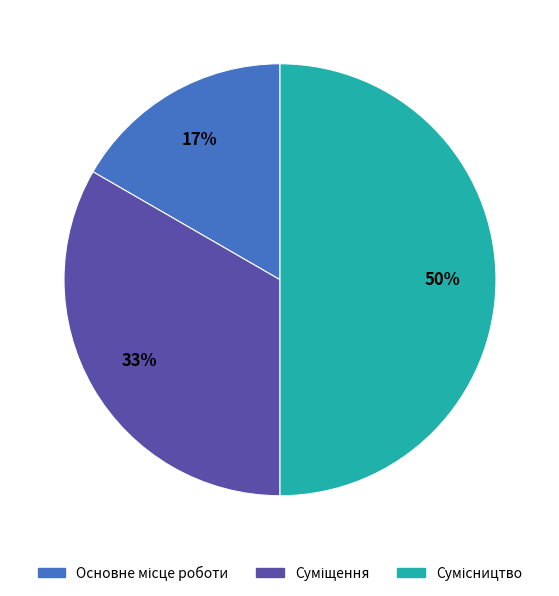

Count the number of slices in the pie.

3